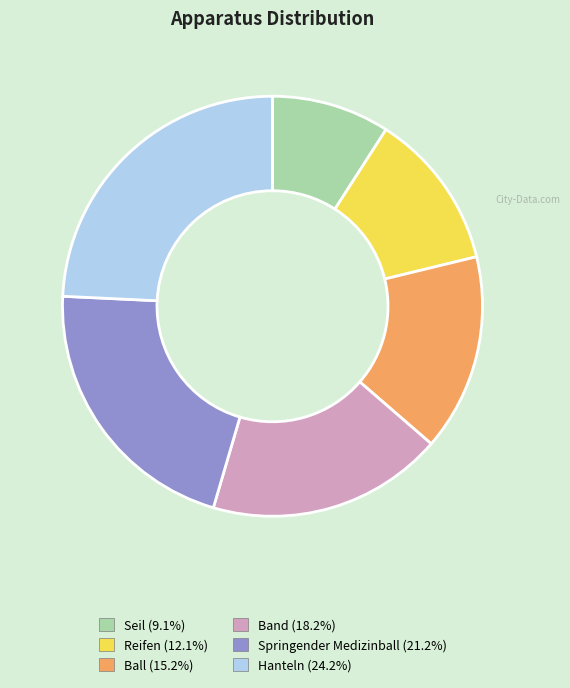

Rank the categories by value from lowest to highest.

Seil, Reifen, Ball, Band, Springender Medizinball, Hanteln